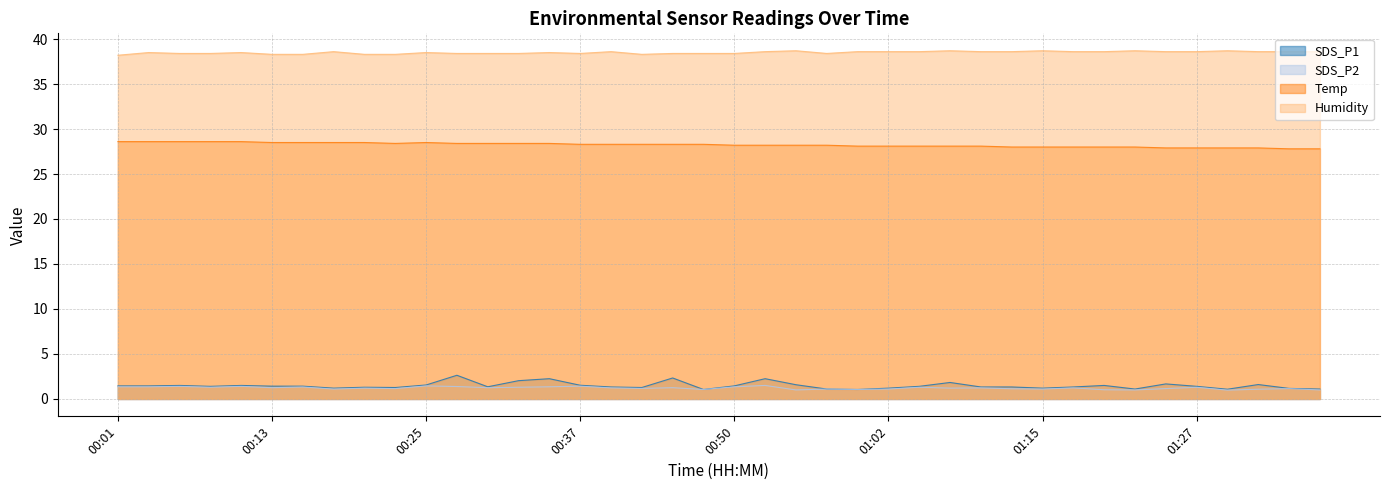

How many data points in SDS_P2 are above 1?

36